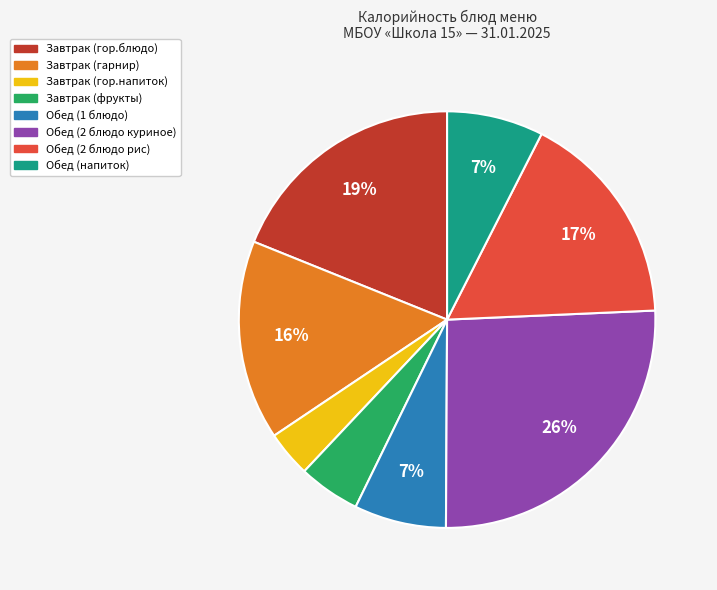

Does any single category account for the majority?

No